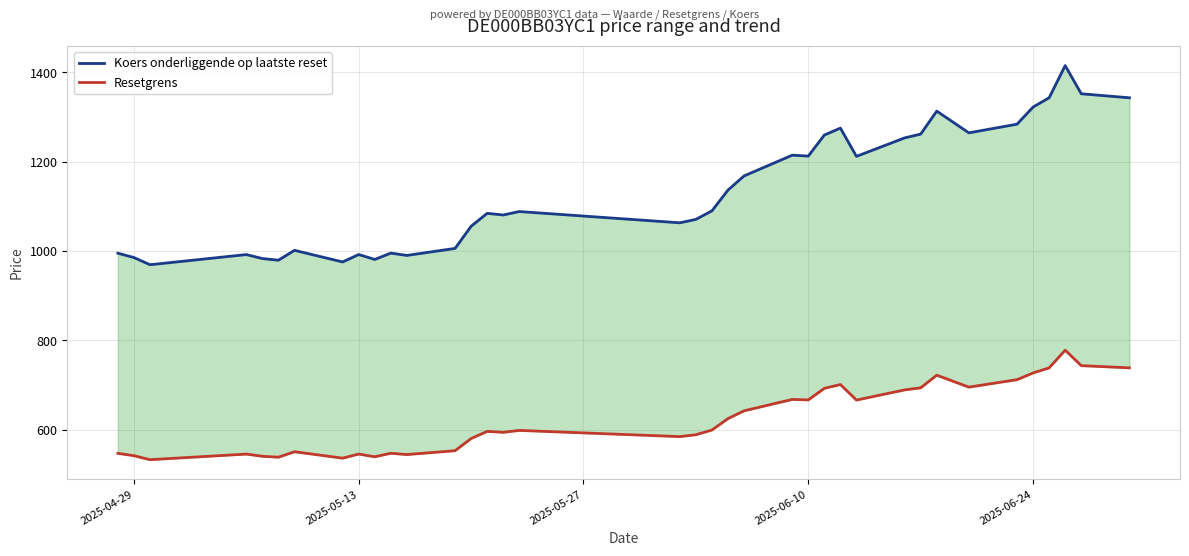

How many interior local peaks does the Resetgrens series have?

10